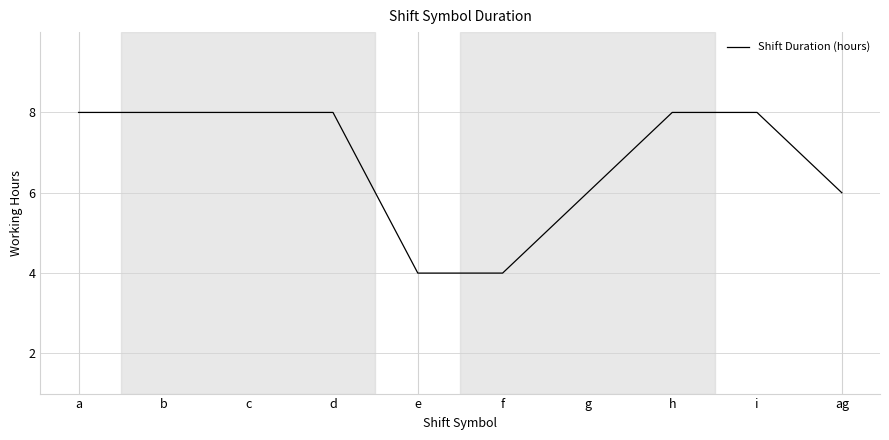

Is it true that the value at ag is 10?

False